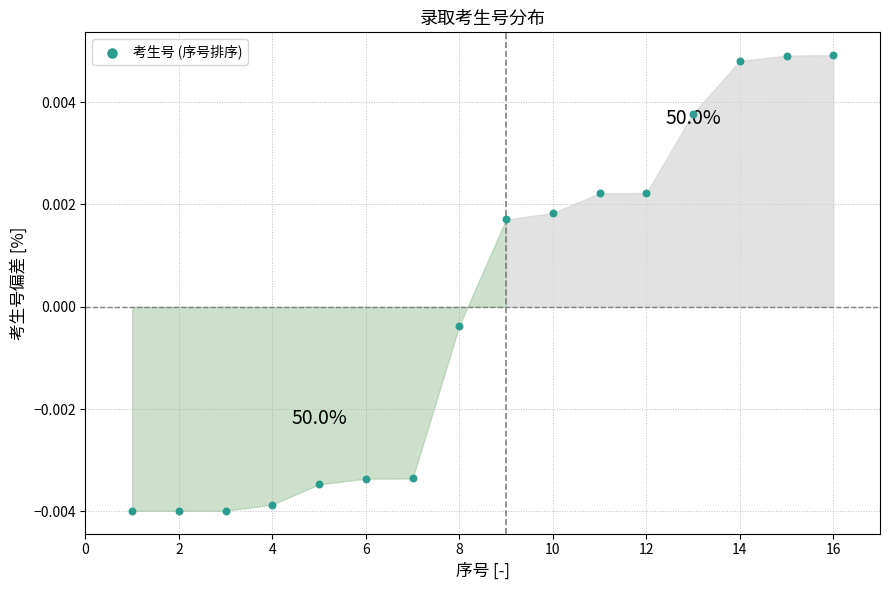

What is the range of X values (max minus min)?

15.0